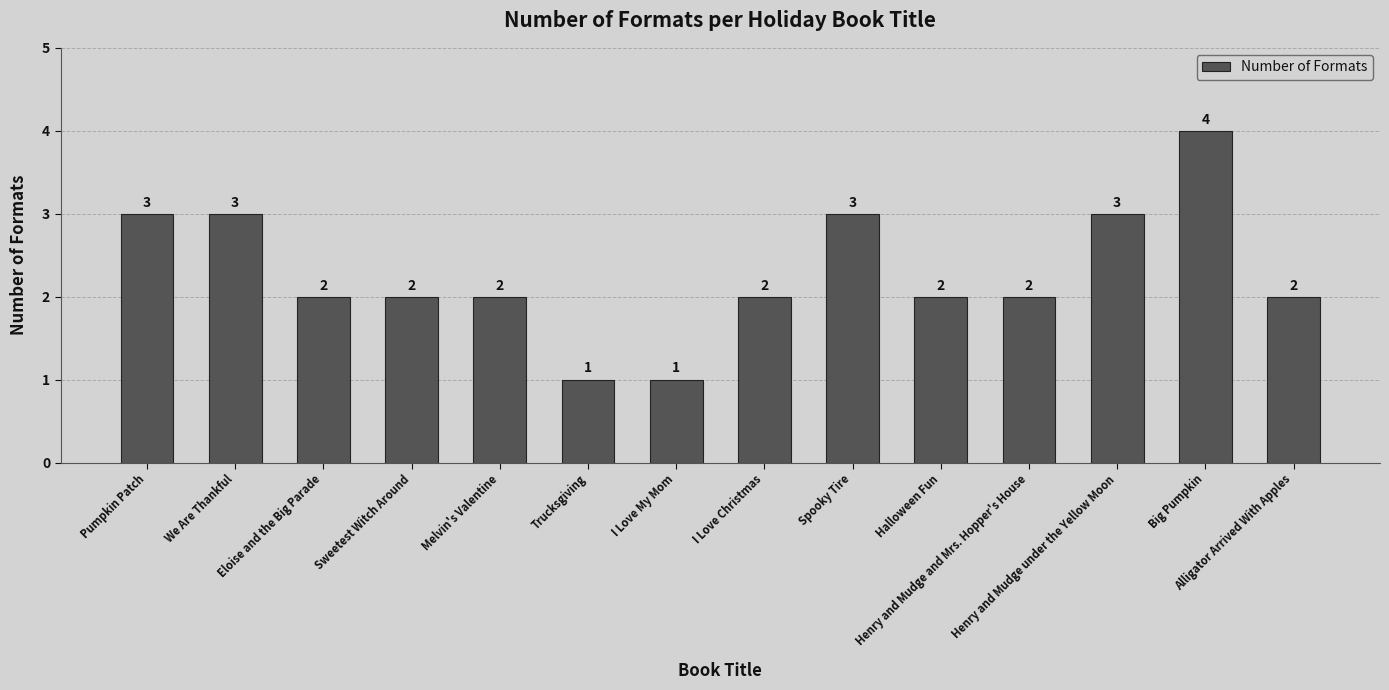

What value does the data have at We Are Thankful?

3